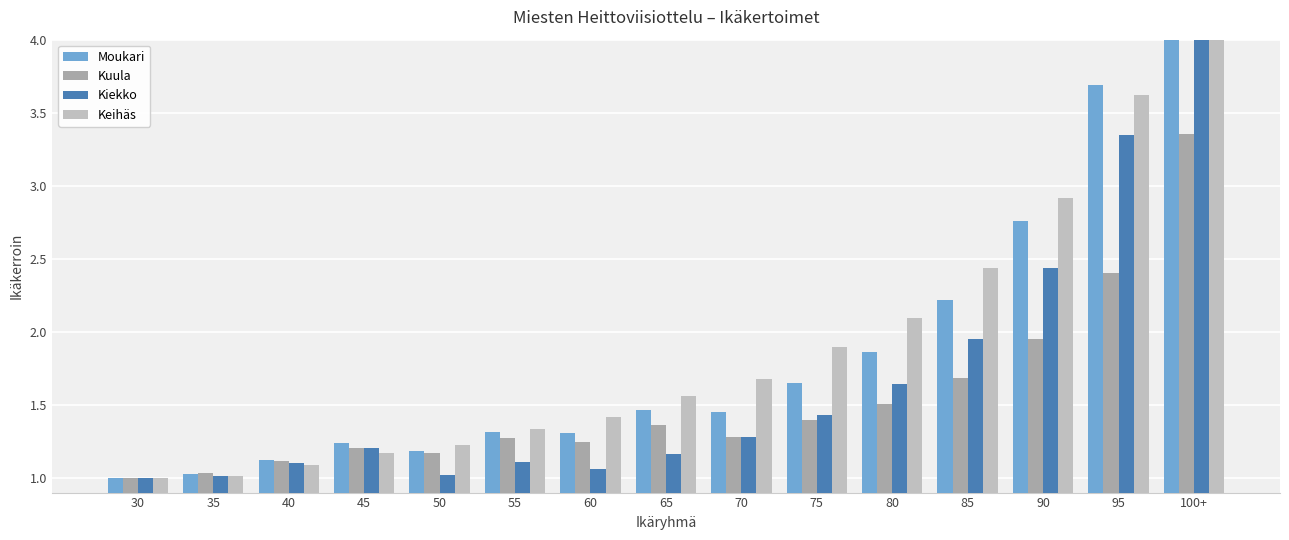

What is the difference between the Keihäs values at 100+ and 85?

6.3